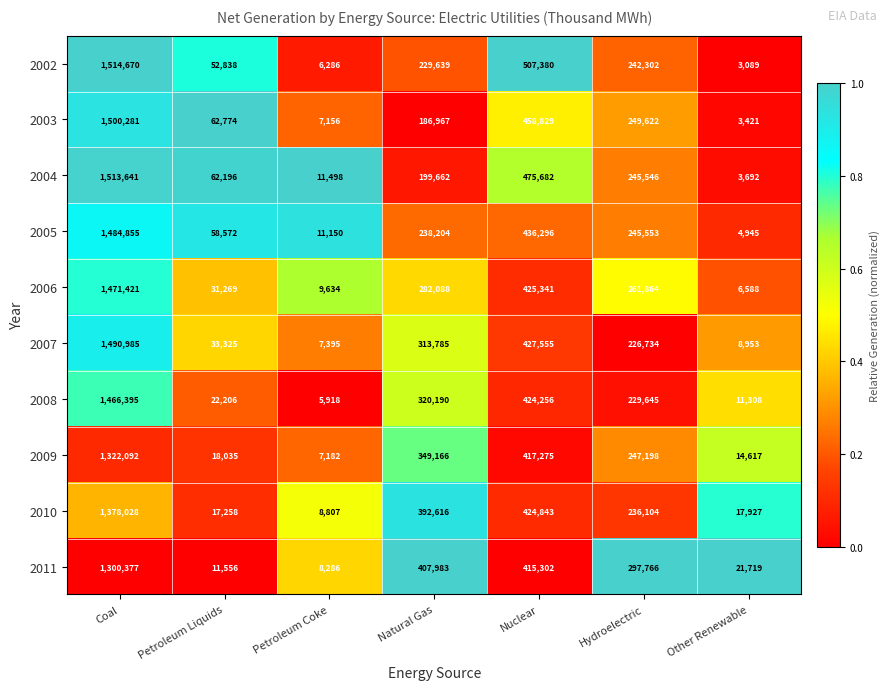

Where does the 2008 series first go above 229645?

Coal